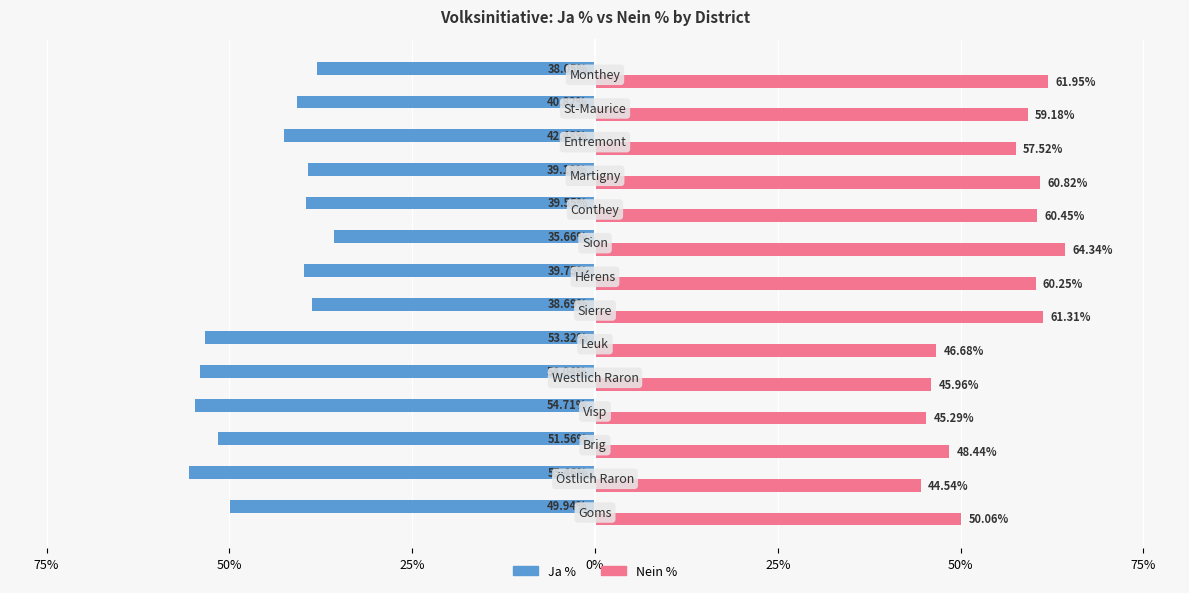

What are all the series names shown in the legend?

Ja %, Nein %